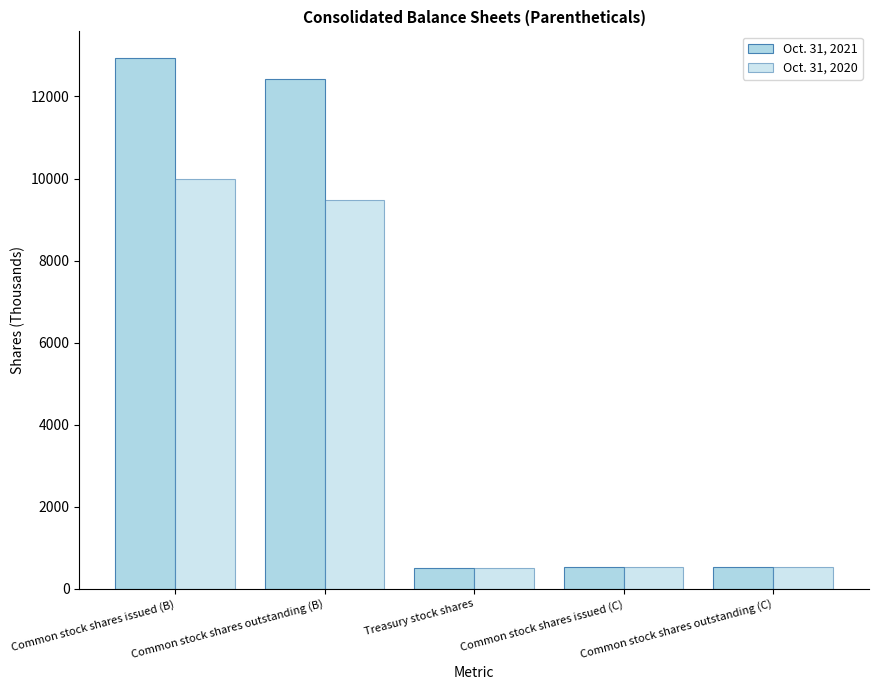

What is the sum of the Oct. 31, 2020 values at Common stock shares outstanding (C) and Common stock shares issued (C)?

1090